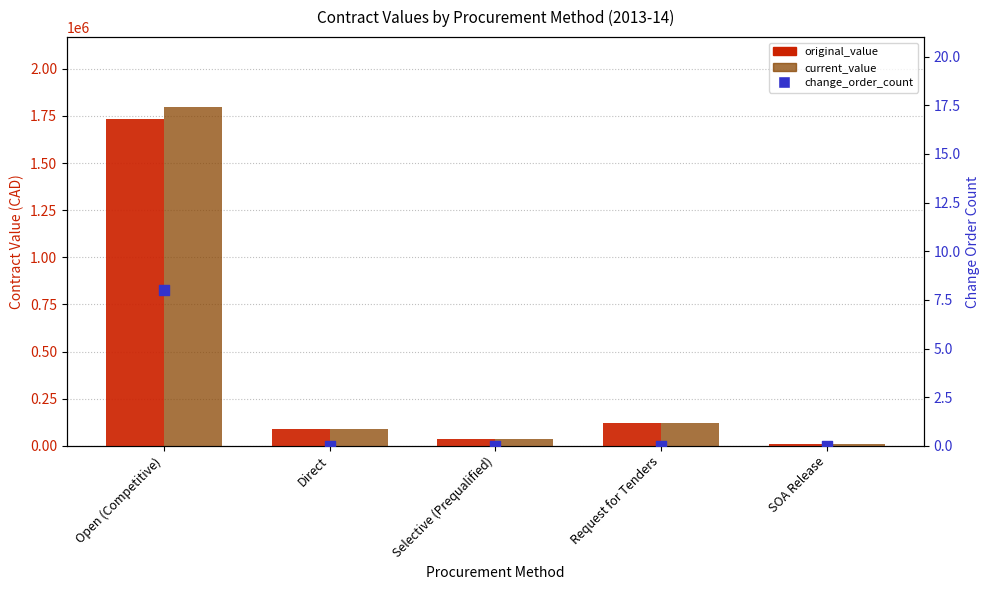

Which series reaches the minimum Y coordinate?

change_order_count